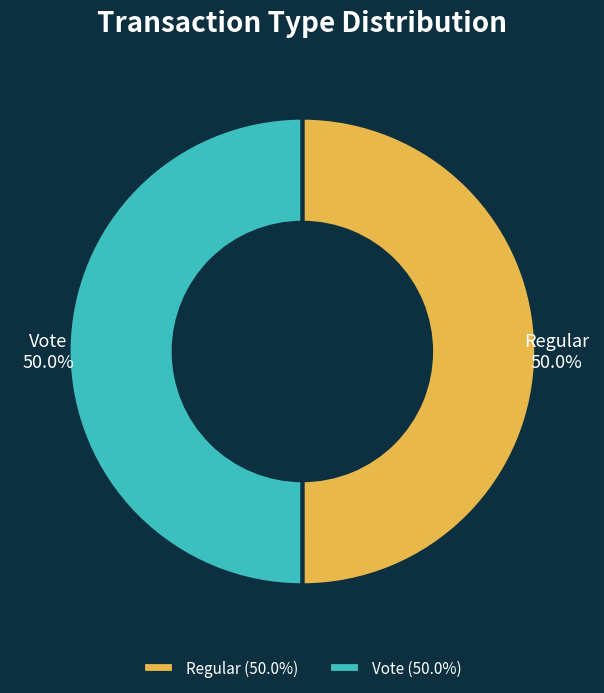

What percentage do Regular and Vote together represent?

100.0%